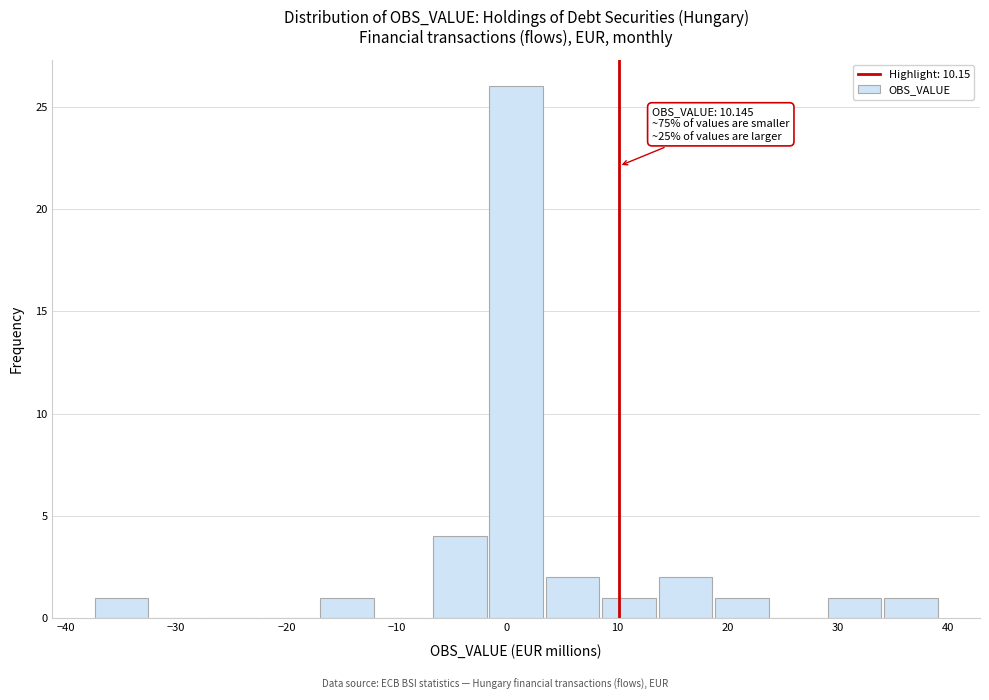

Over which range of the x-axis is the bar tallest?

-2 to 3